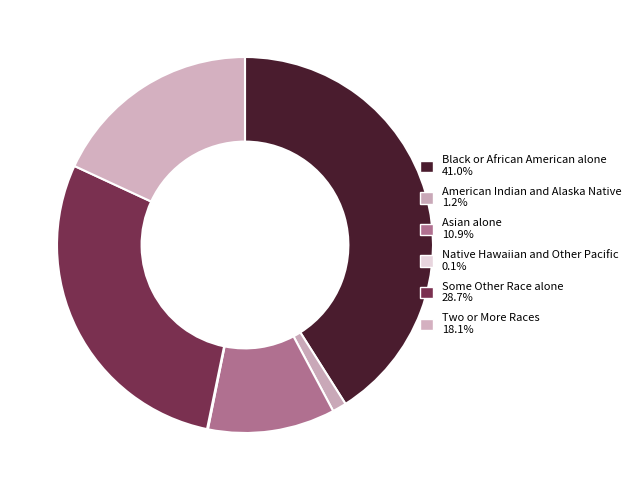

To the nearest percent, what percentage of the pie is Some Other Race alone?

29%